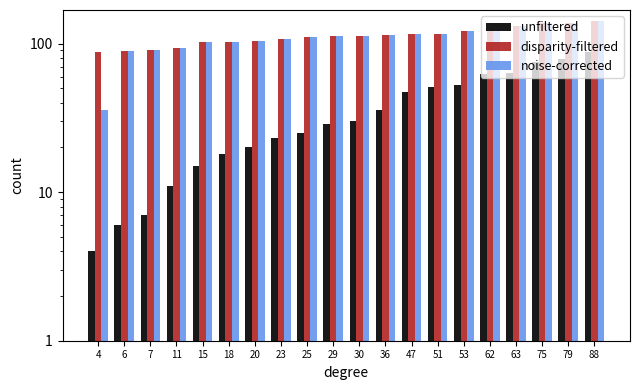

What is the difference between the highest and lowest values at 53?

68